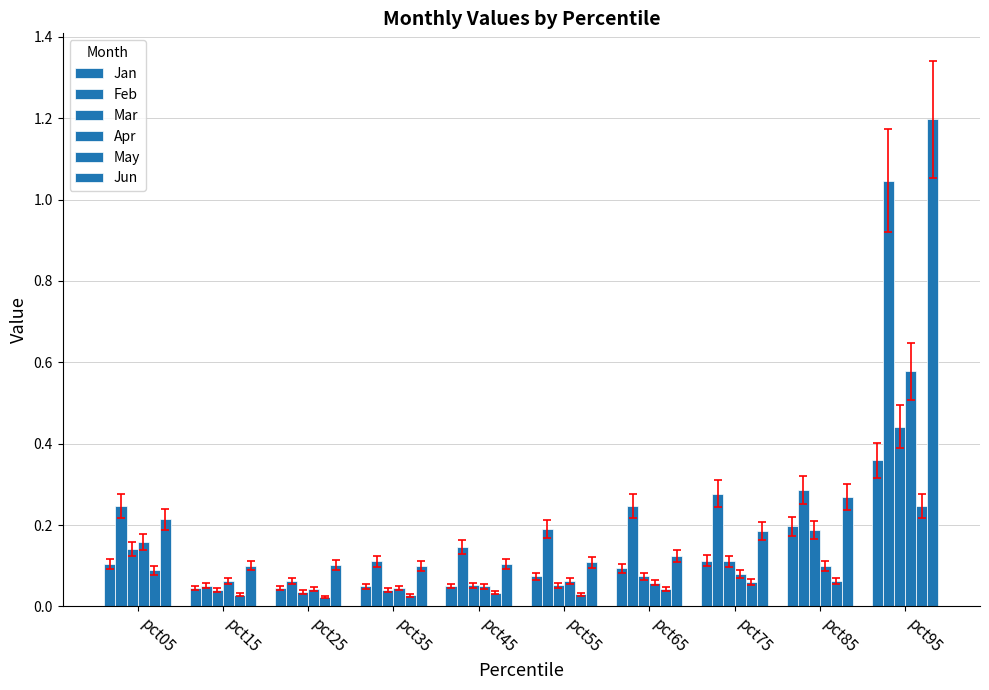

How many bars are there in total?

60